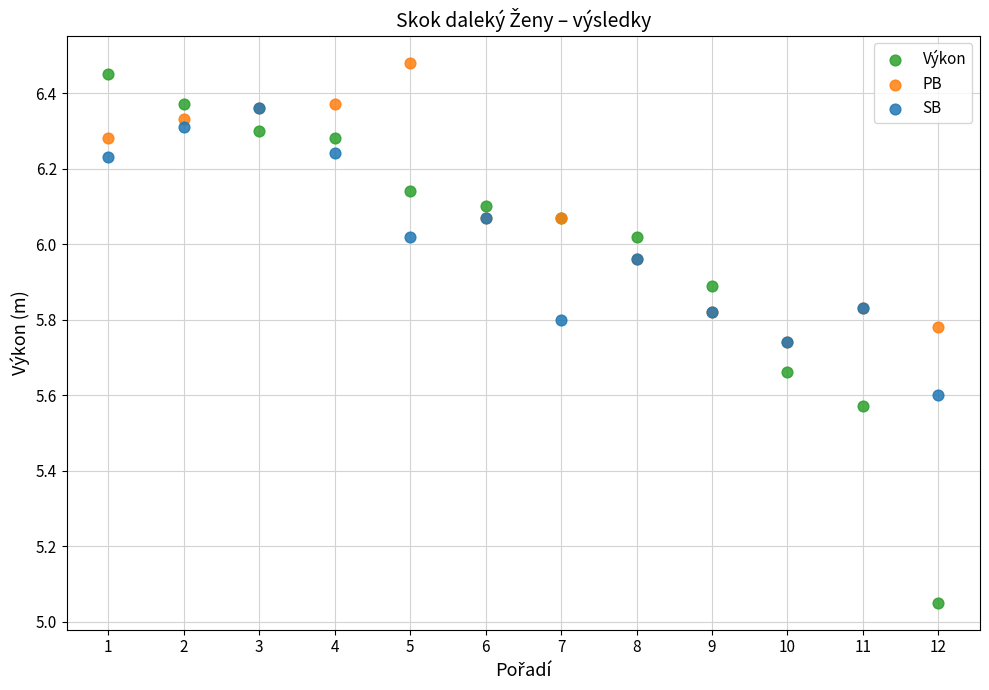

Which series reaches the minimum Y coordinate?

Výkon